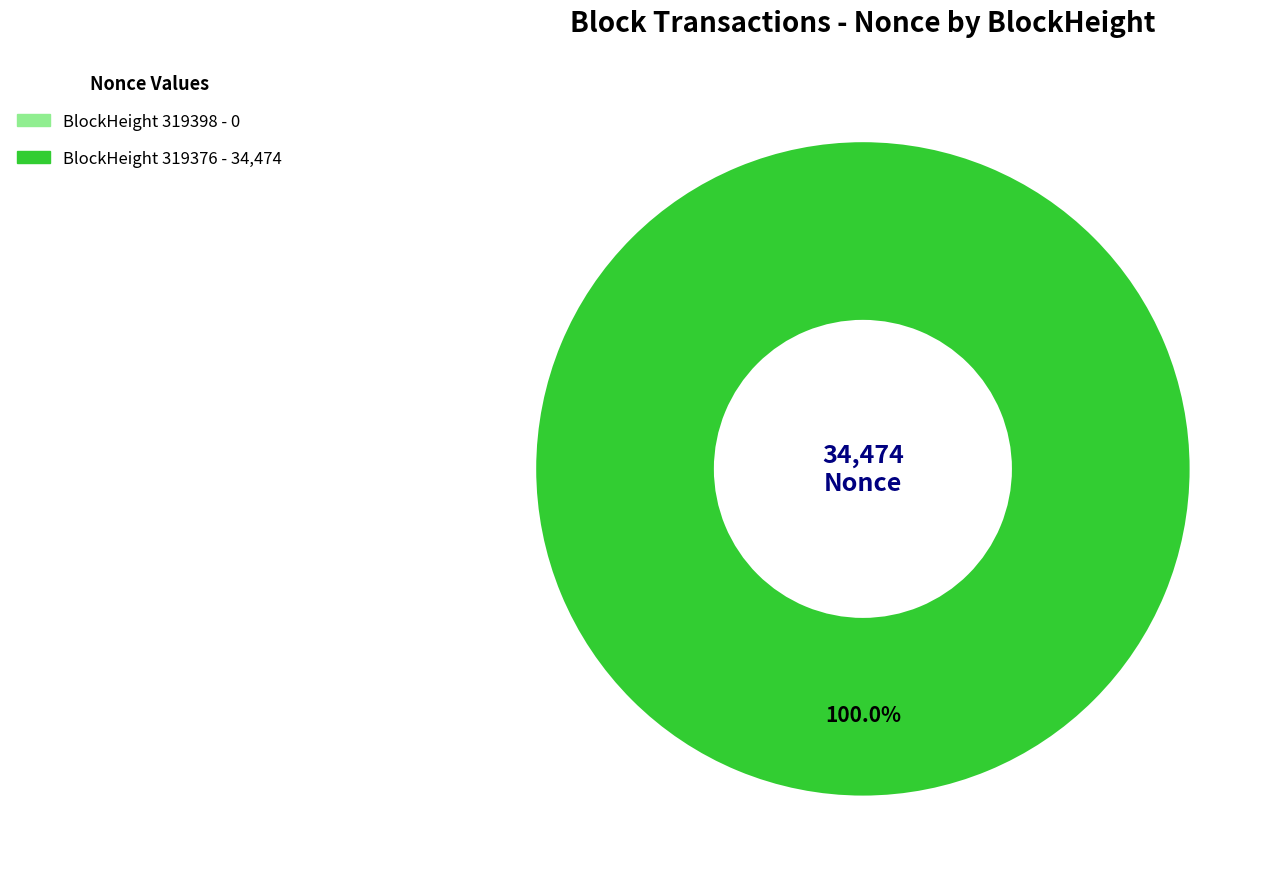

Is there a majority slice in this chart?

Yes